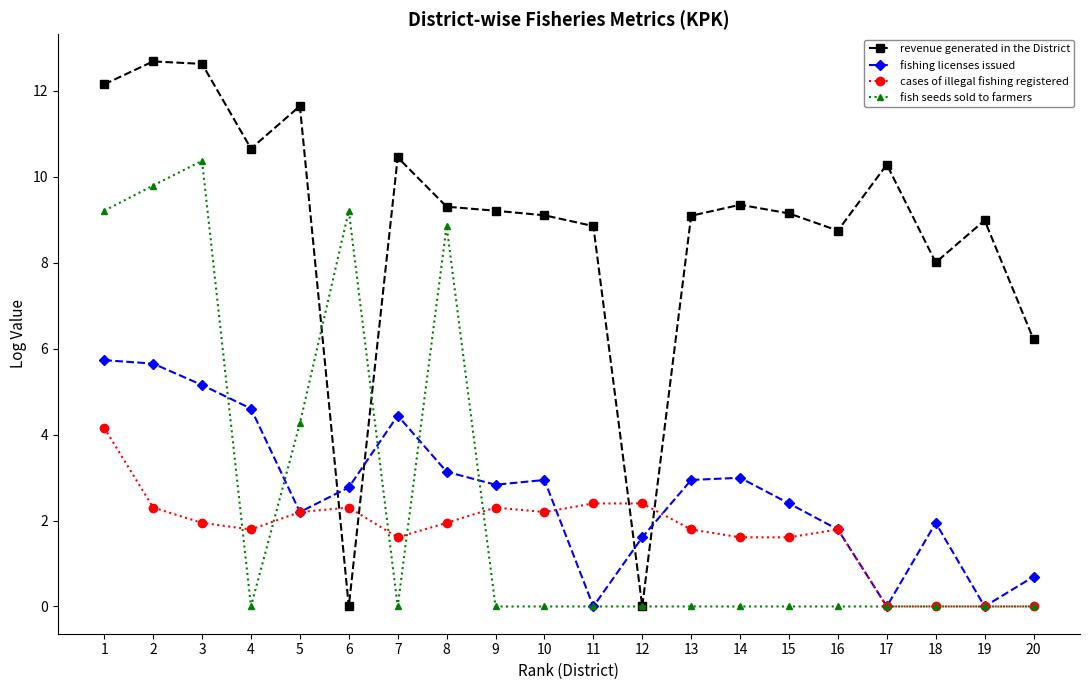

What is the difference between the highest and lowest values at 7?

10.5